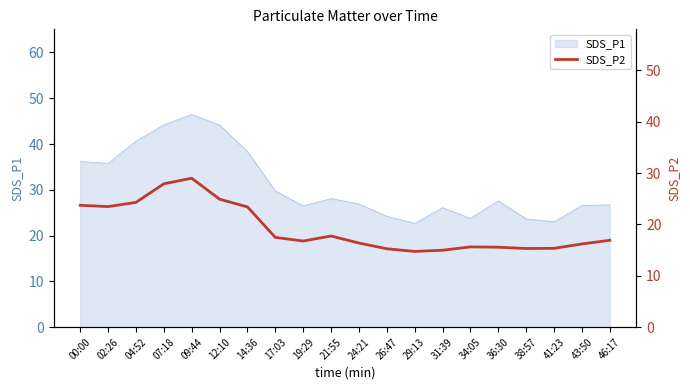

Which has a higher value, 04:52 or 12:10?

12:10